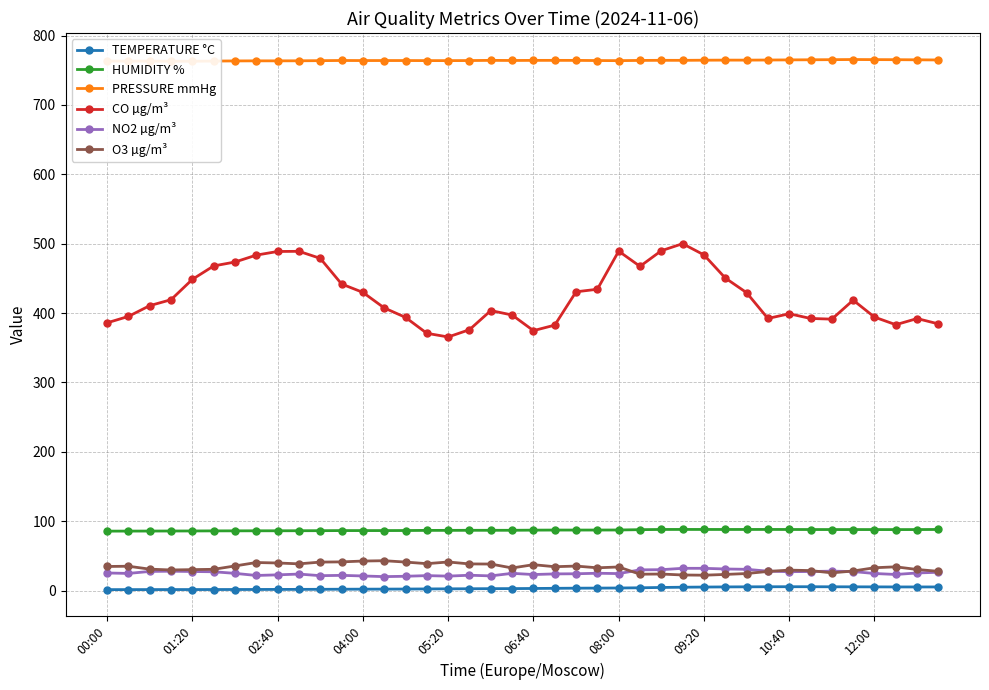

True or false: CO µg/m³ and PRESSURE mmHg intersect in this chart.

False